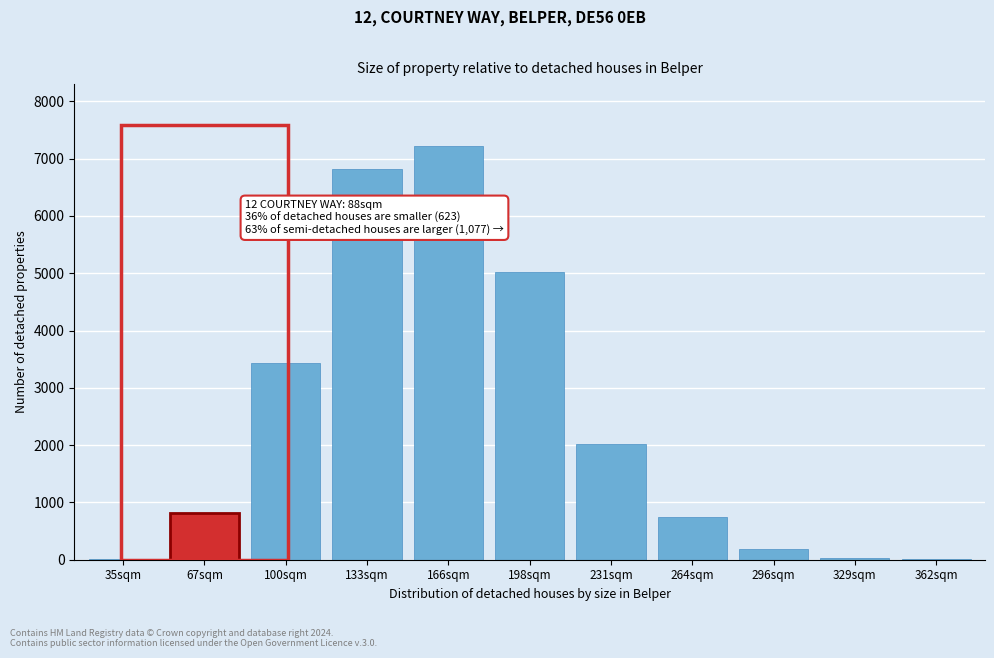

What is the sum of all values?

26326.5